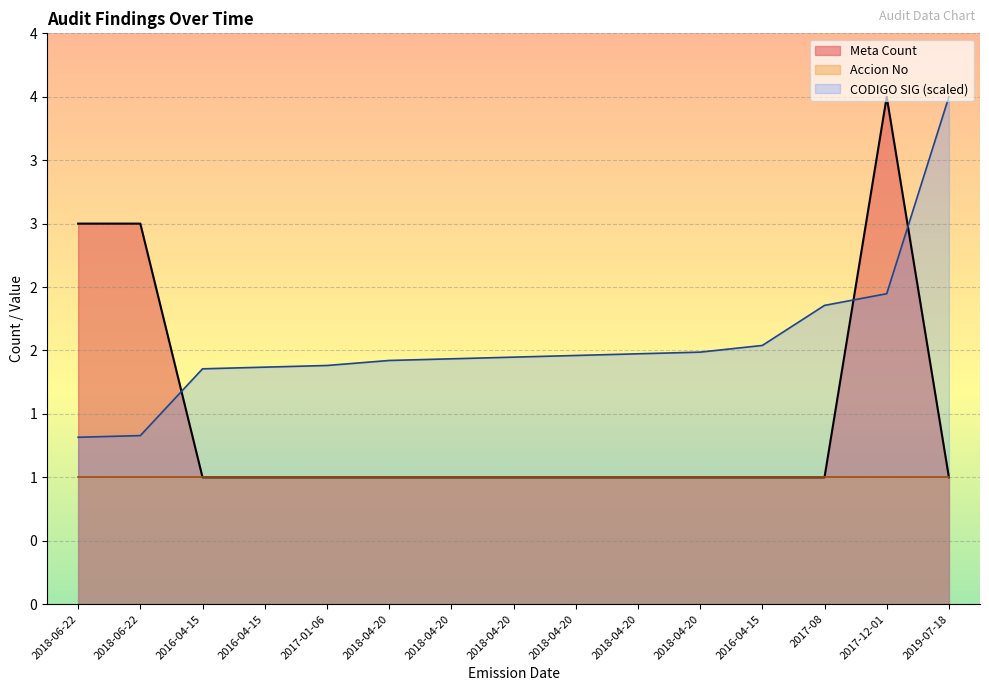

The value of CODIGO SIG at 2016-04-15 is 0.9. True or false?

False